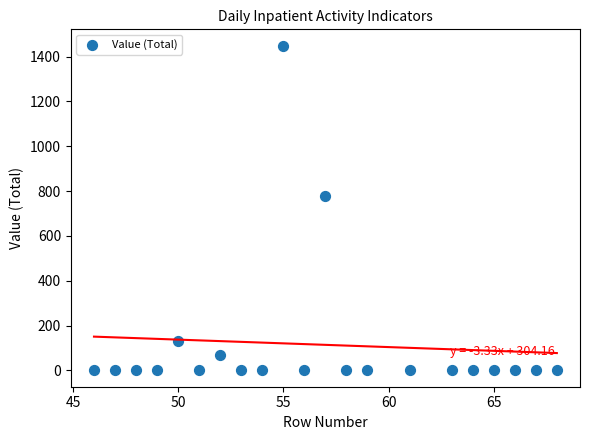

What Y value in the scatter plot is closest to 724?

776